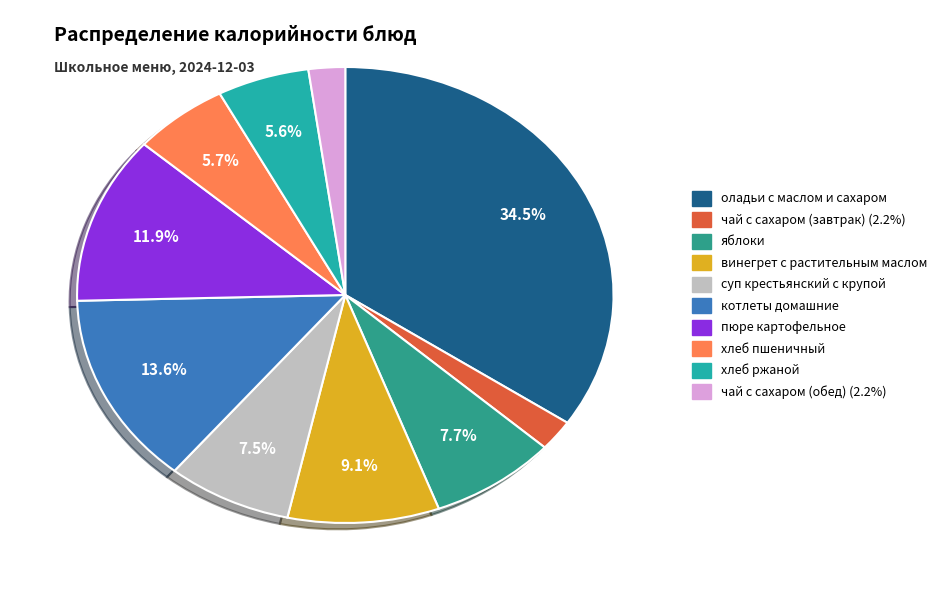

Which slice is the largest?

оладьи с маслом и сахаром